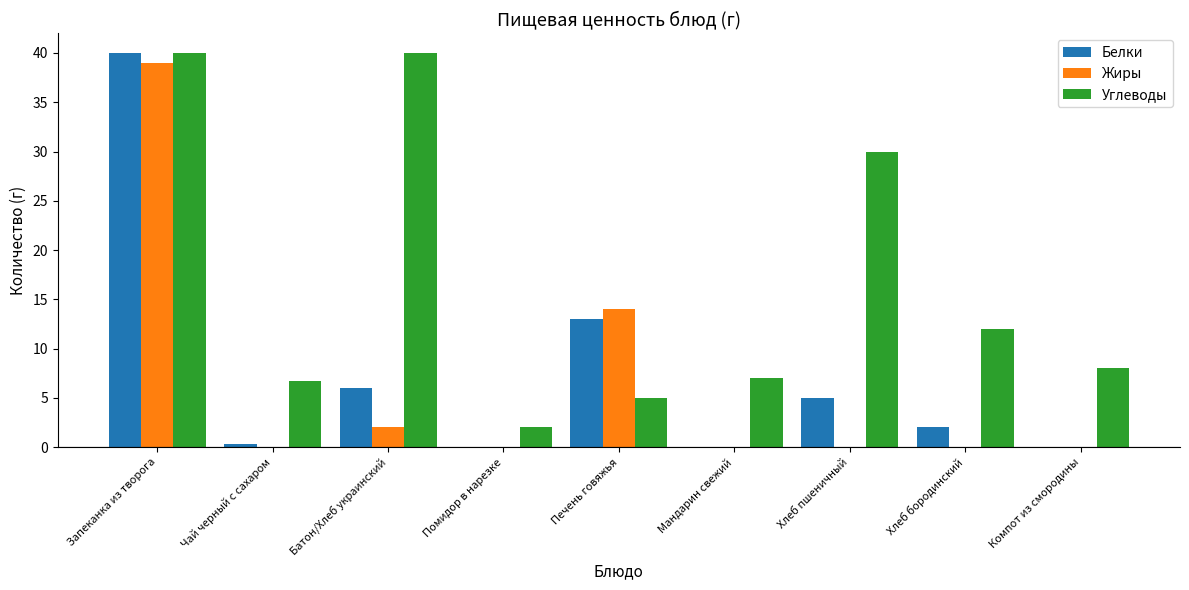

Does the chart contain stacked bars?

No